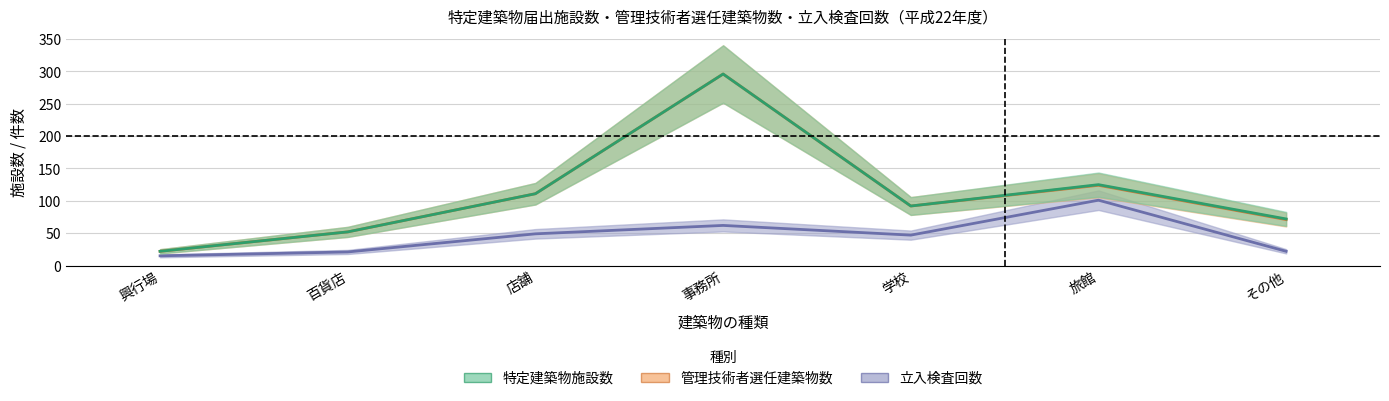

Which has a higher value, 店舗 or 興行場?

店舗